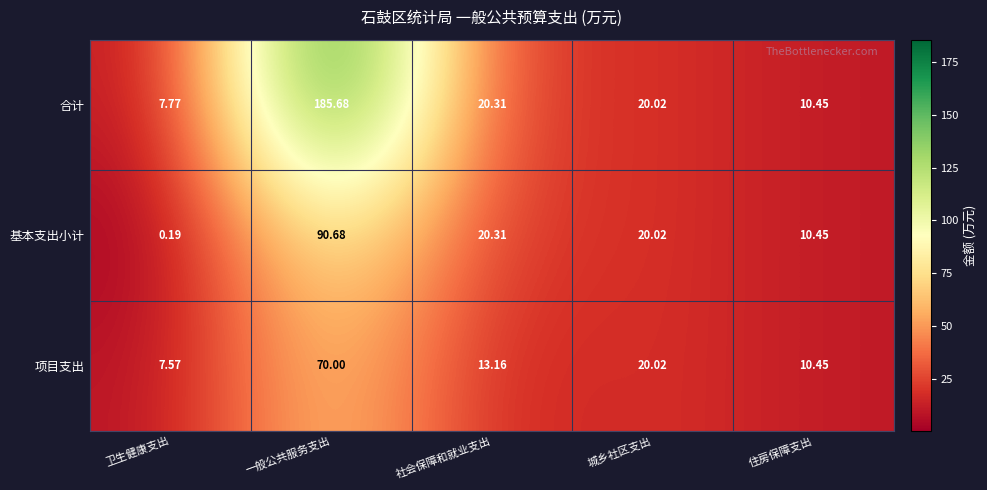

Rank the categories by 项目支出 value from highest to lowest.

一般公共服务支出, 城乡社区支出, 社会保障和就业支出, 住房保障支出, 卫生健康支出